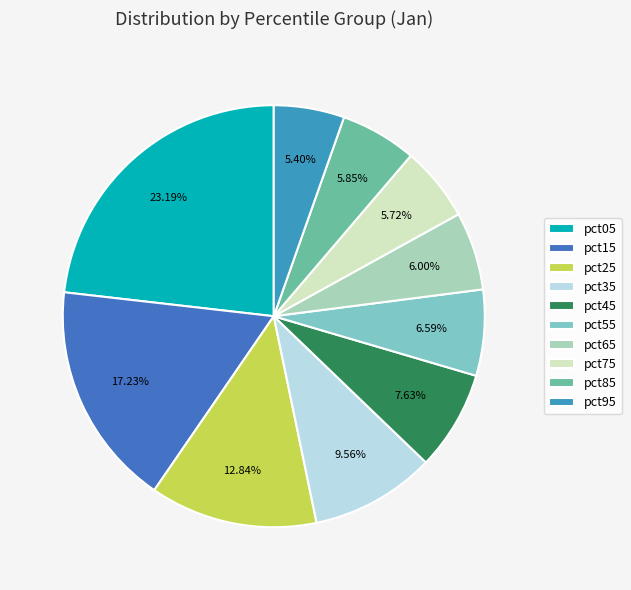

Does any single category account for the majority?

No